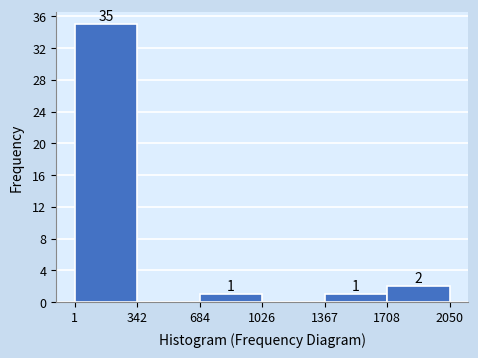

Over which range of the x-axis is the bar tallest?

1 to 342